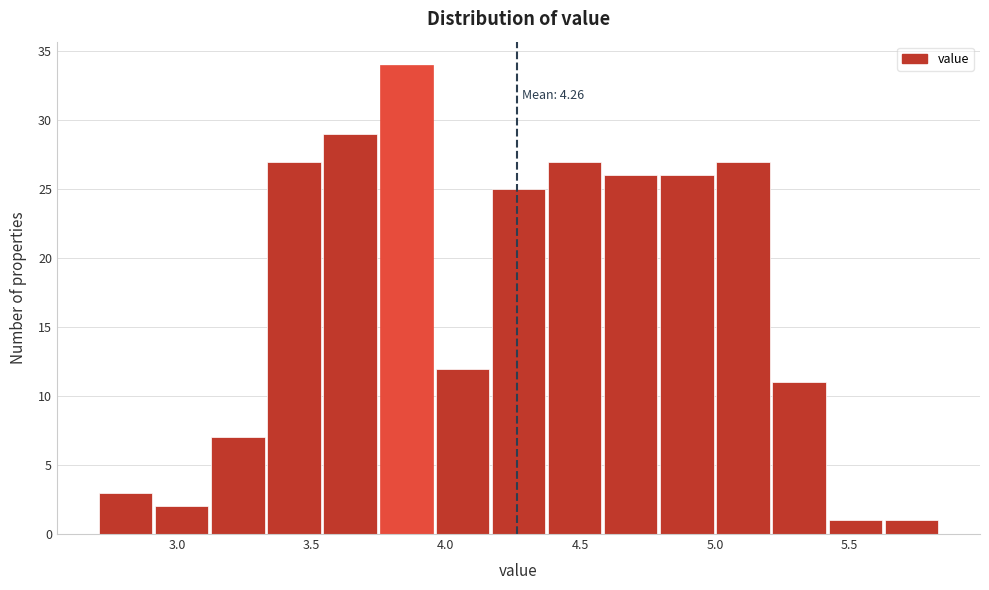

Which range on the x-axis has the tallest bar?

3.75 to 3.95